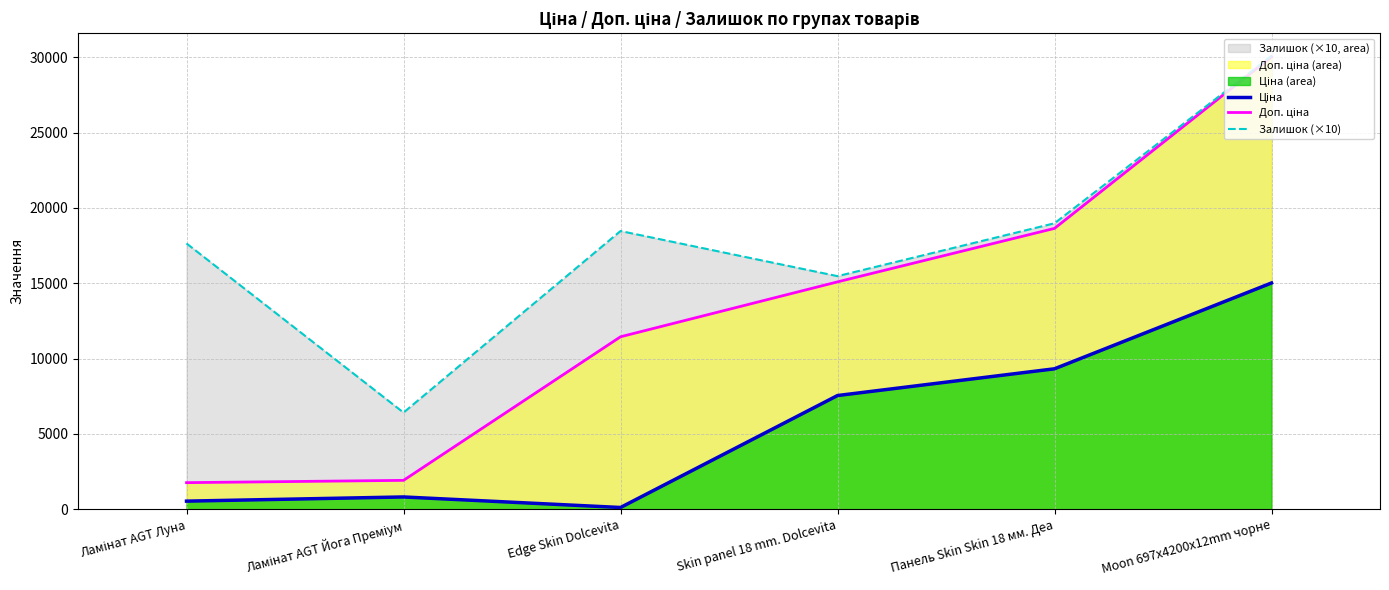

Which category has the lowest value across all series?

Edge Skin Dolcevita